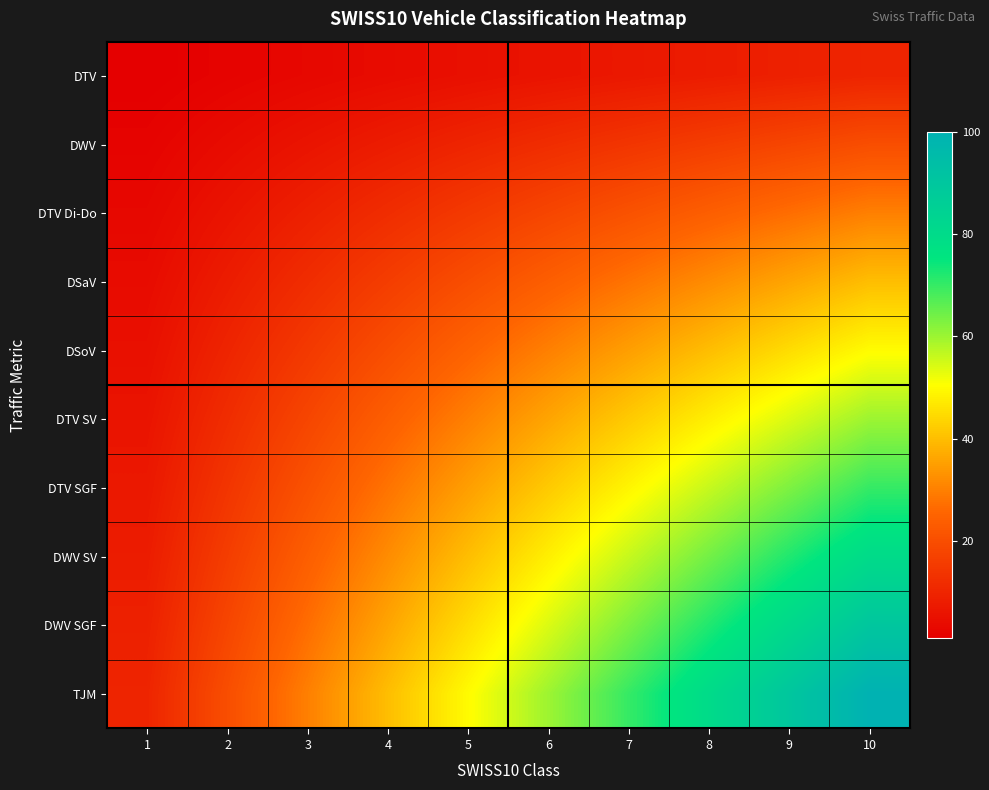

How many categories are shown in the chart?

10